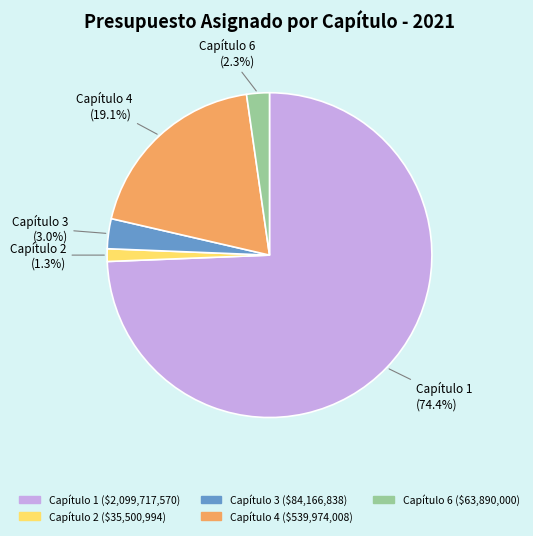

To the nearest percent, what percentage of the pie is Capítulo 6?

2%